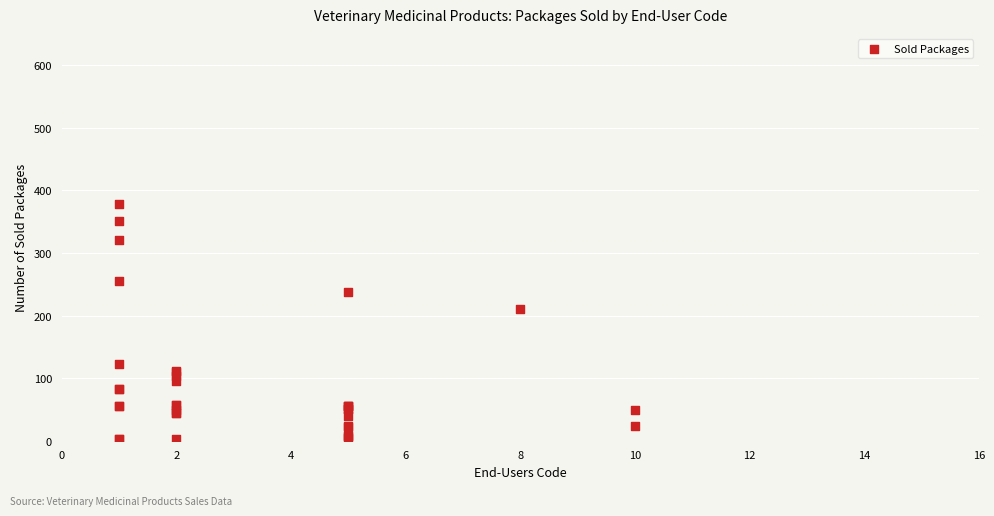

What Y value in the scatter plot is closest to 190?

210